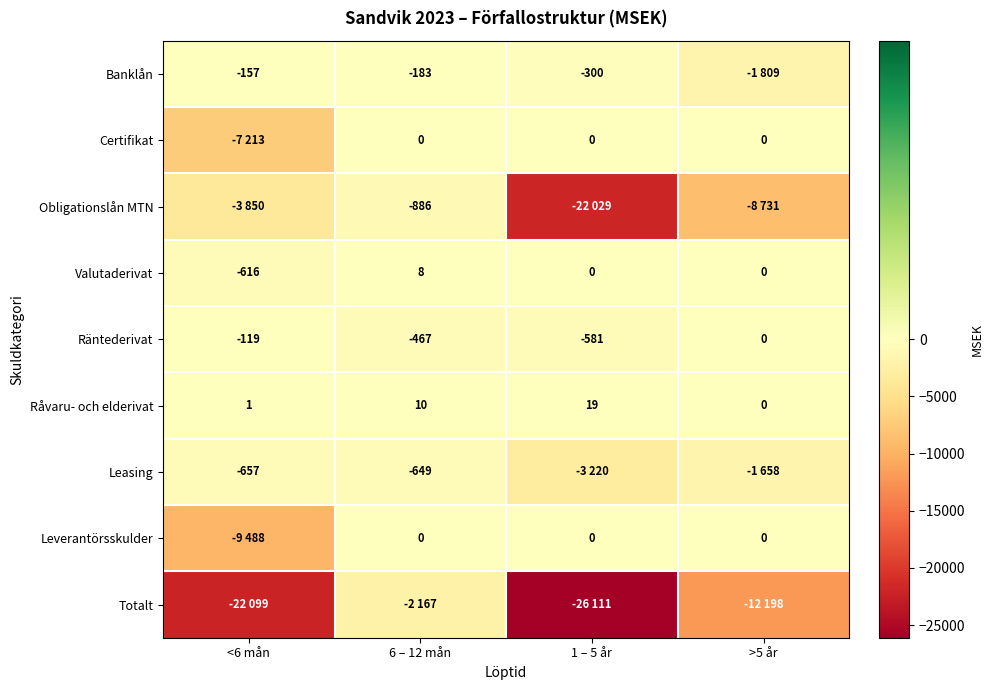

At which label is Räntederivat closest to -290?

<6 mån